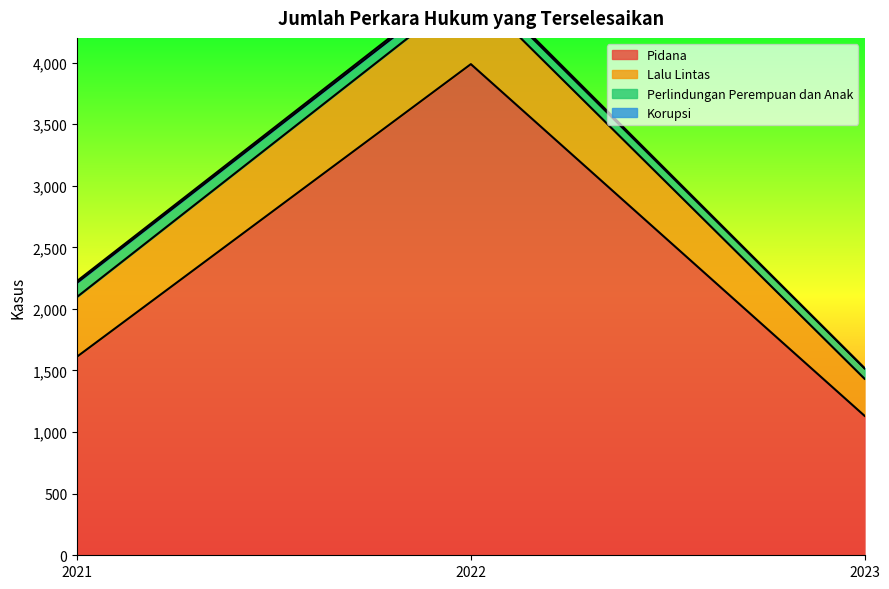

Where does the Pidana series first go above 1613?

2022